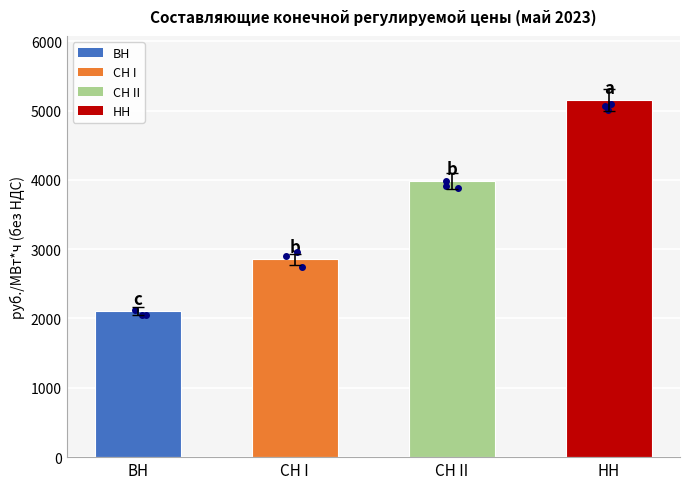

What is the difference between the values at СН II and СН I?

1128.7